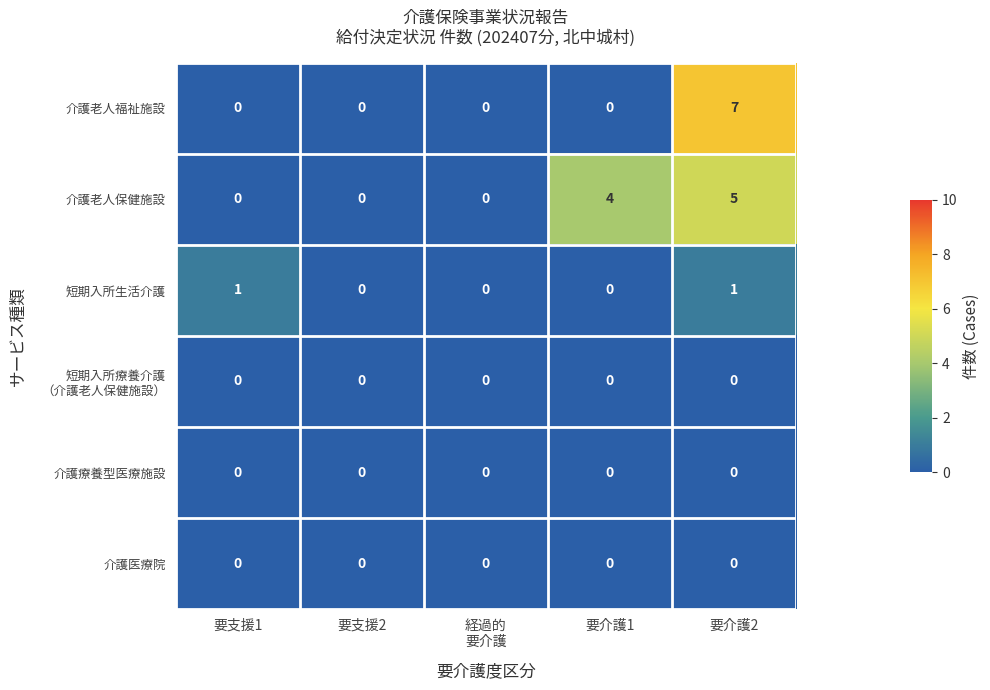

What is the maximum value for 介護老人保健施設?

5